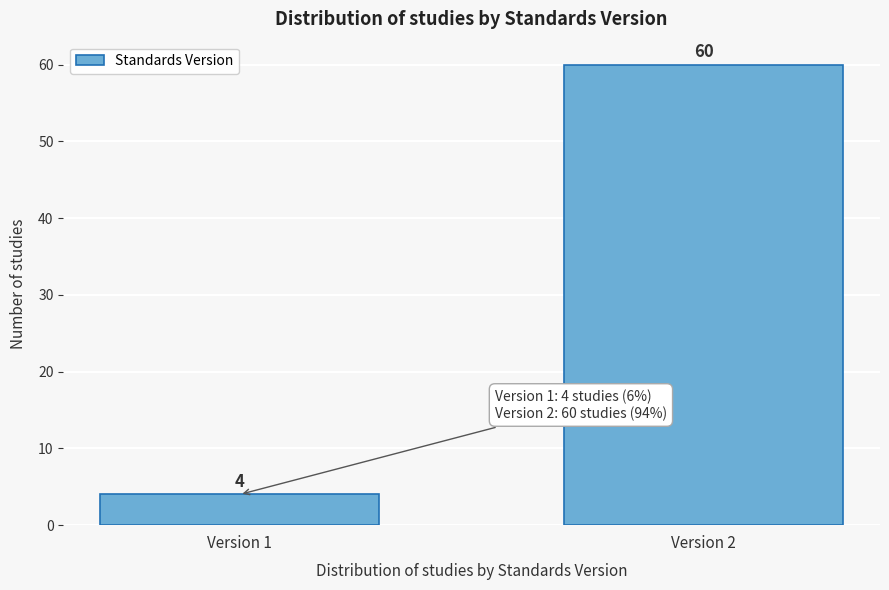

Reading left to right, extract all data points from this chart.

4	60